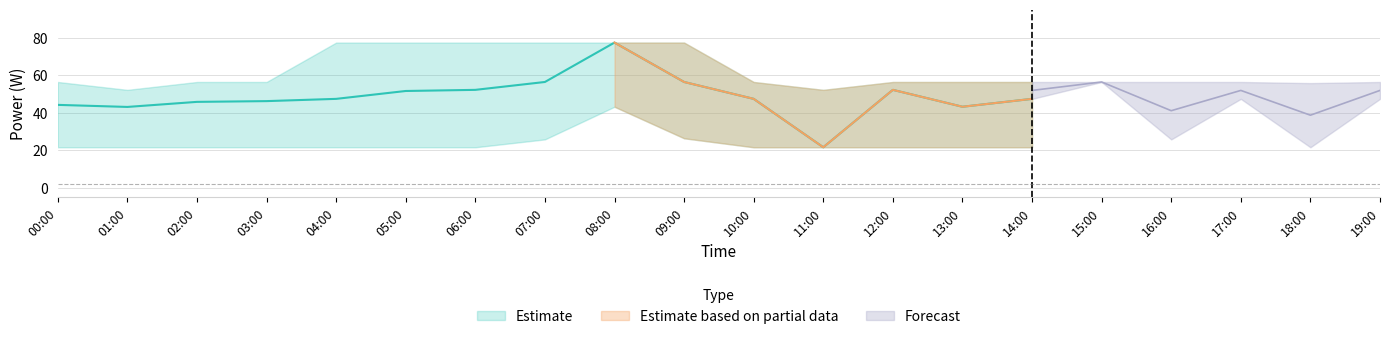

Which label corresponds to the largest value in the chart?

08:00